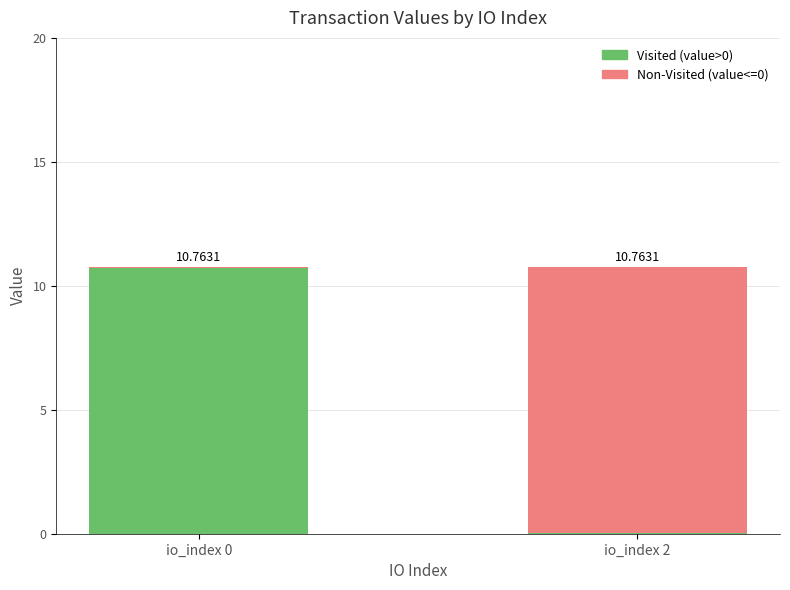

What is the total value across all series at io_index 2?

10.8